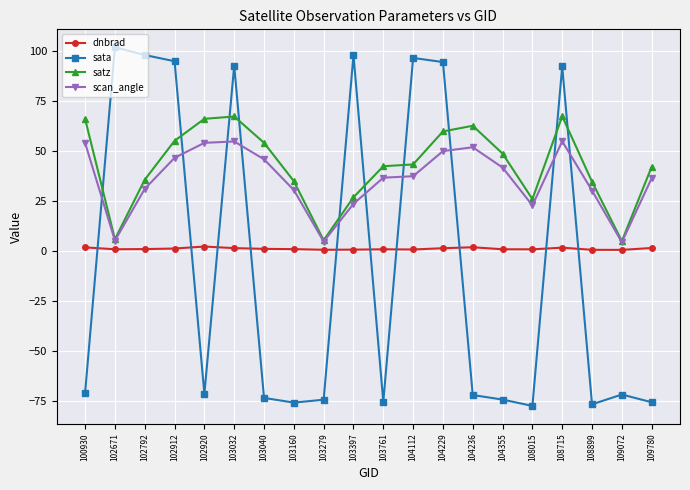

How many categories are shown in the chart?

20